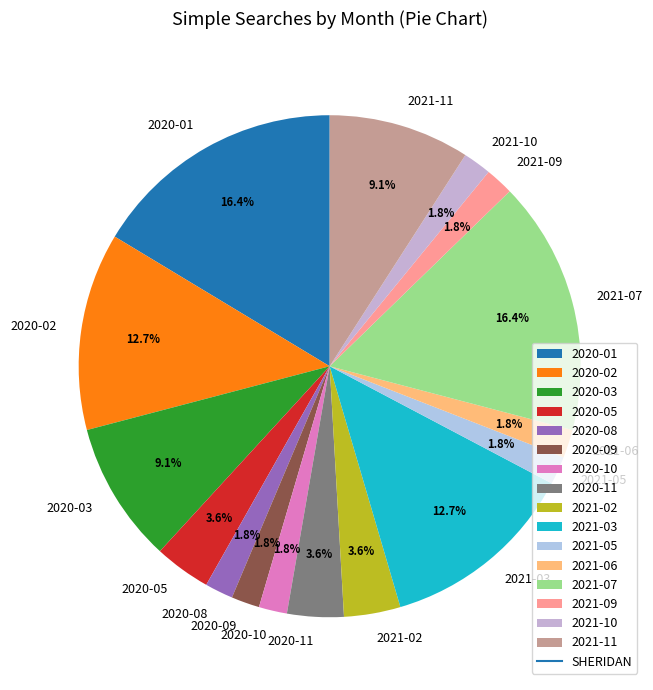

Does 2020-08 account for over 50% of the chart?

No